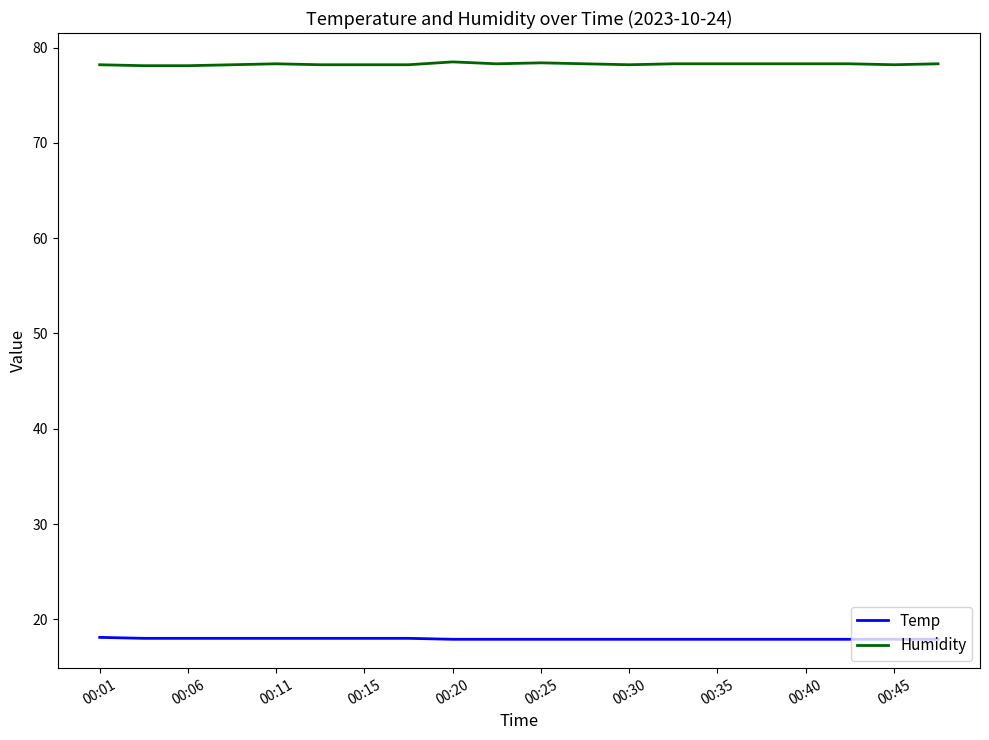

What is the difference between the maximum and second lowest values in the Humidity series?

0.4